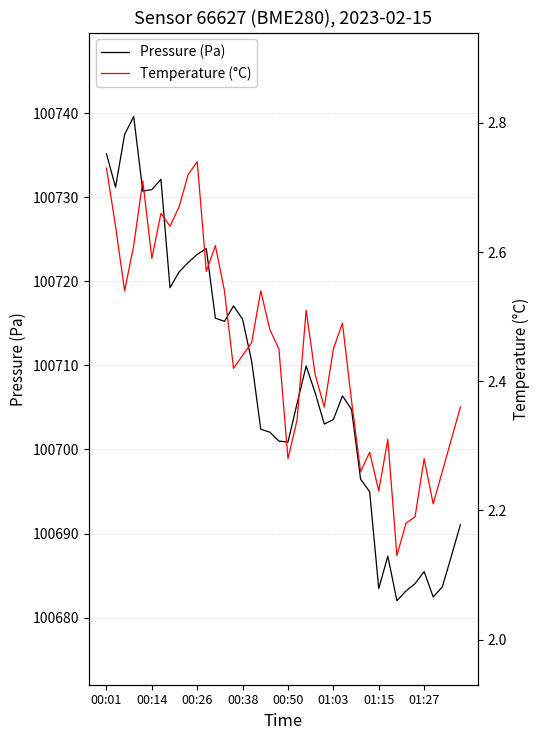

Which series has the largest total across all categories?

Pressure (Pa)